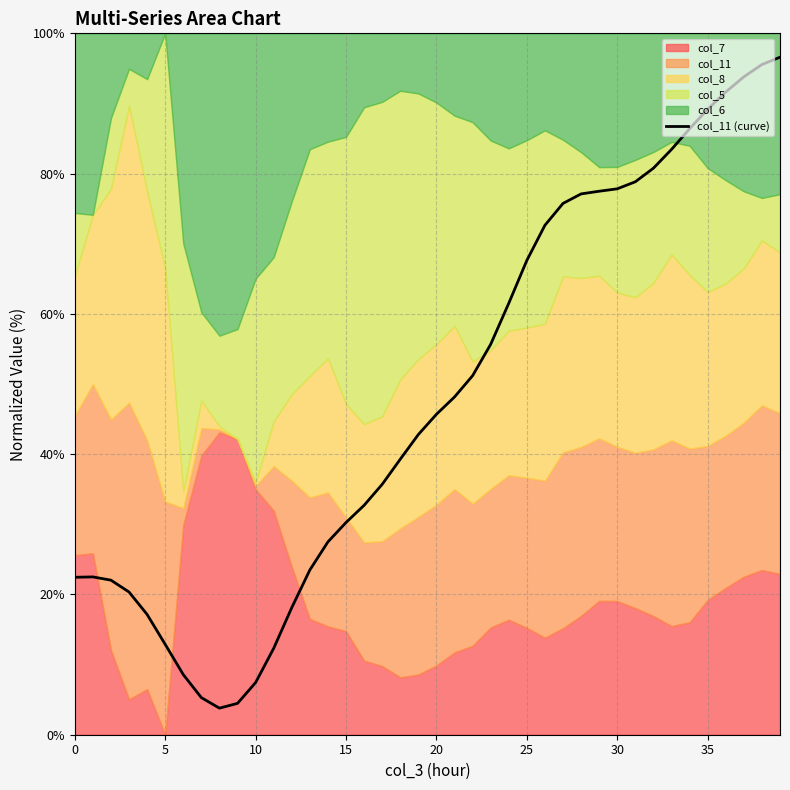

True or false: the data has more than 1 interior local peaks.

False